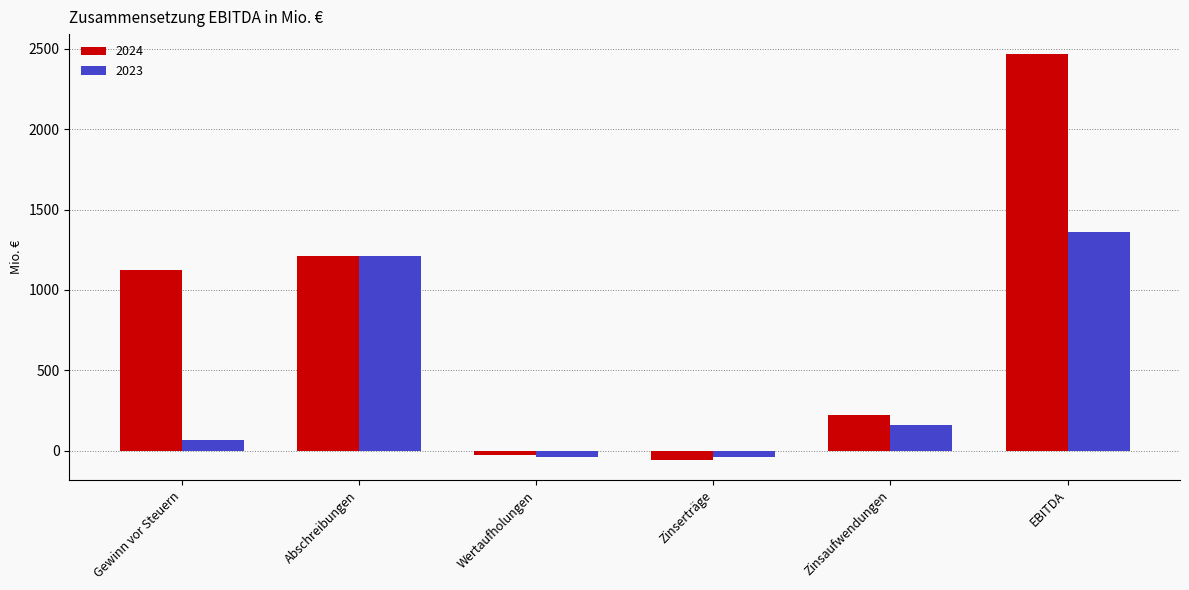

Which category has the highest value in the 2023 series?

EBITDA